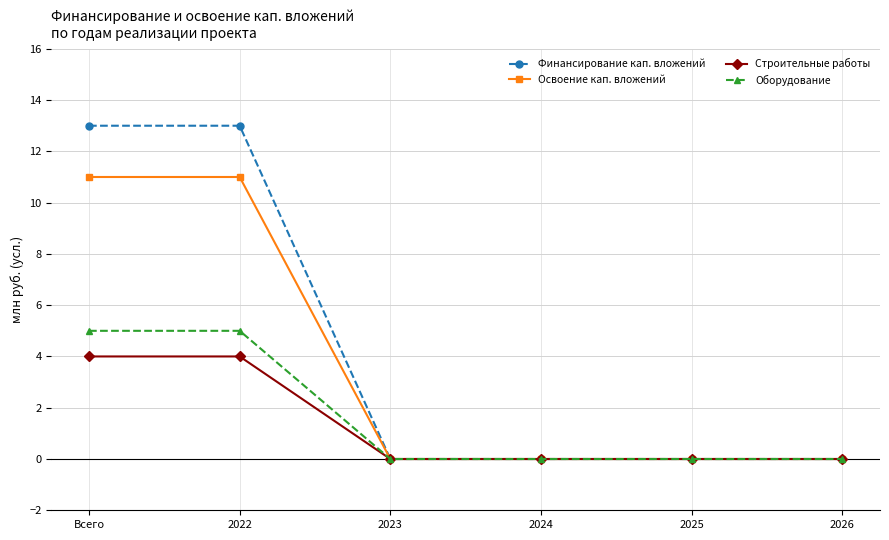

What is the total value across all series at Всего?

33